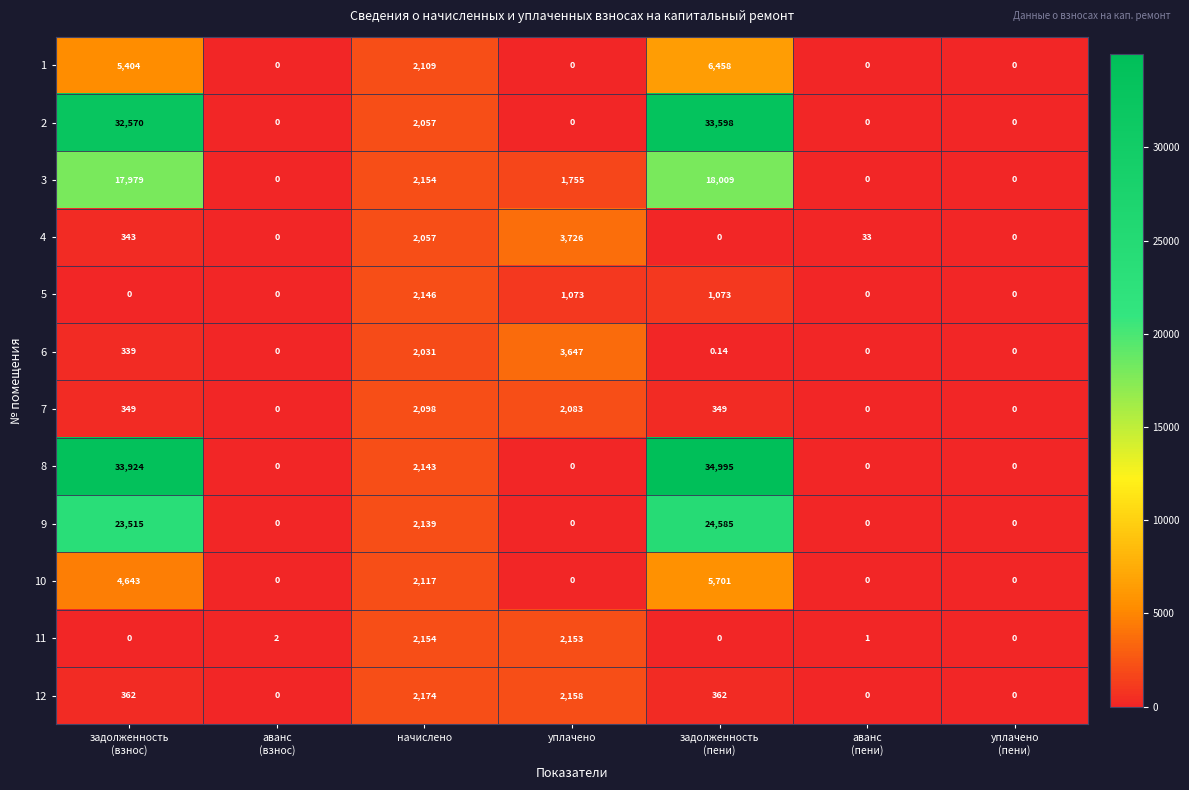

At which label is 8 closest to 17497?

начислено